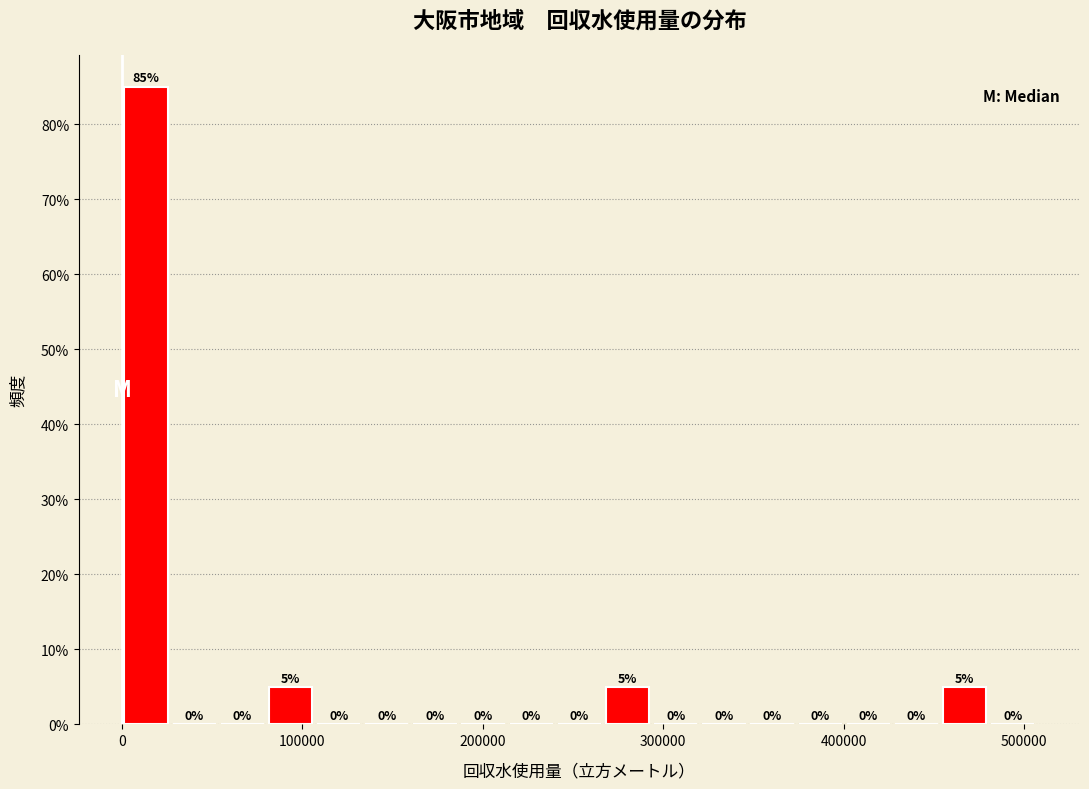

Around what value on the x-axis is the tallest bar? Give the approximate position of its centre, as read against the axis.

10000